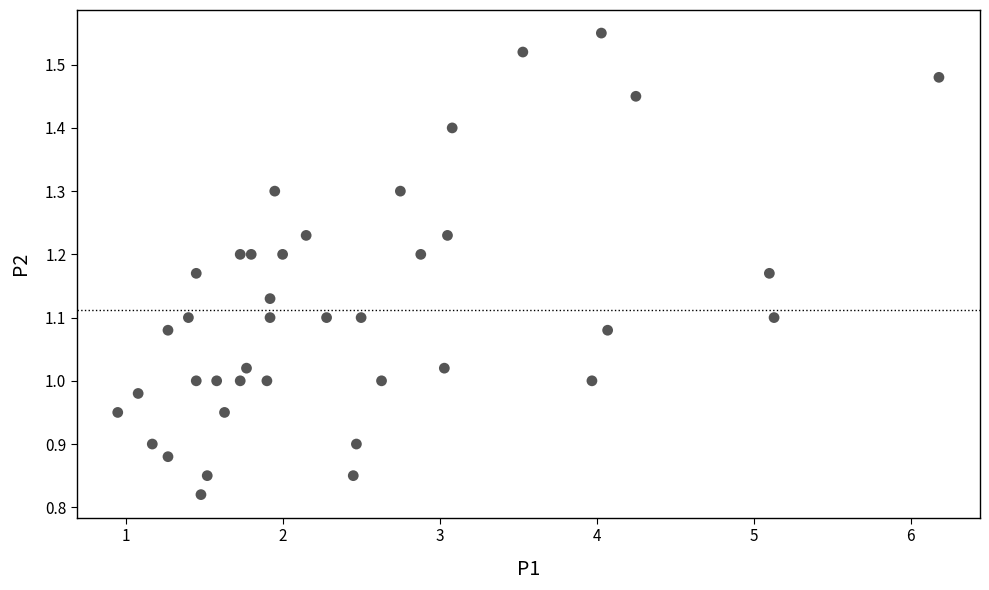

What is the range of X values (max minus min)?

5.2